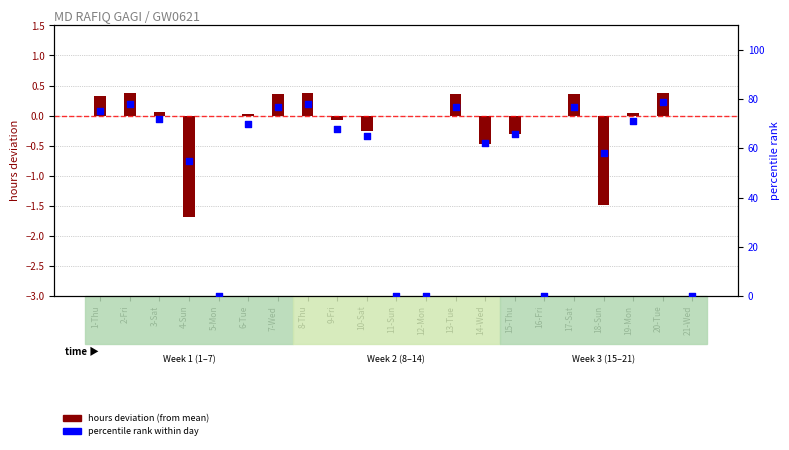

Which series contains the lowest Y value?

hours deviation (from mean)